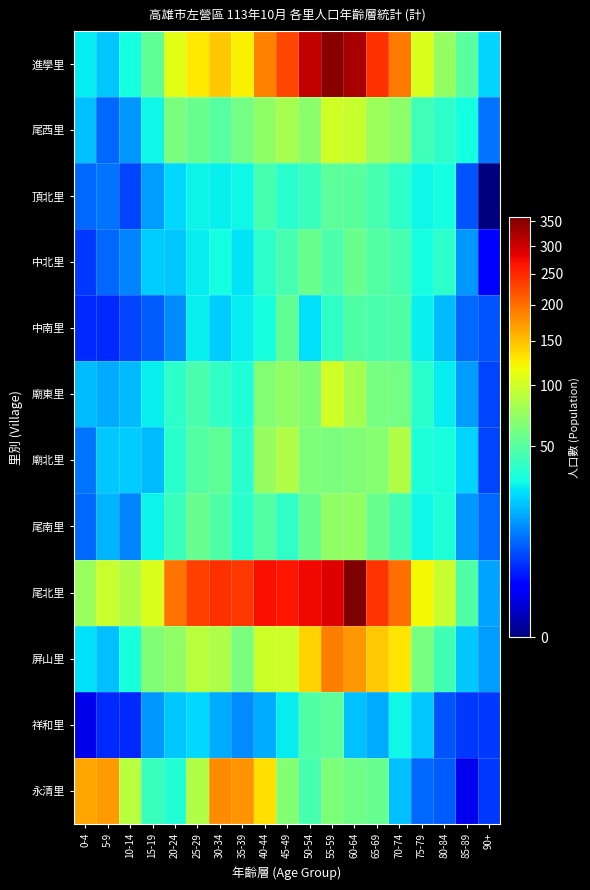

What is the total value across all series at 5-9?

401